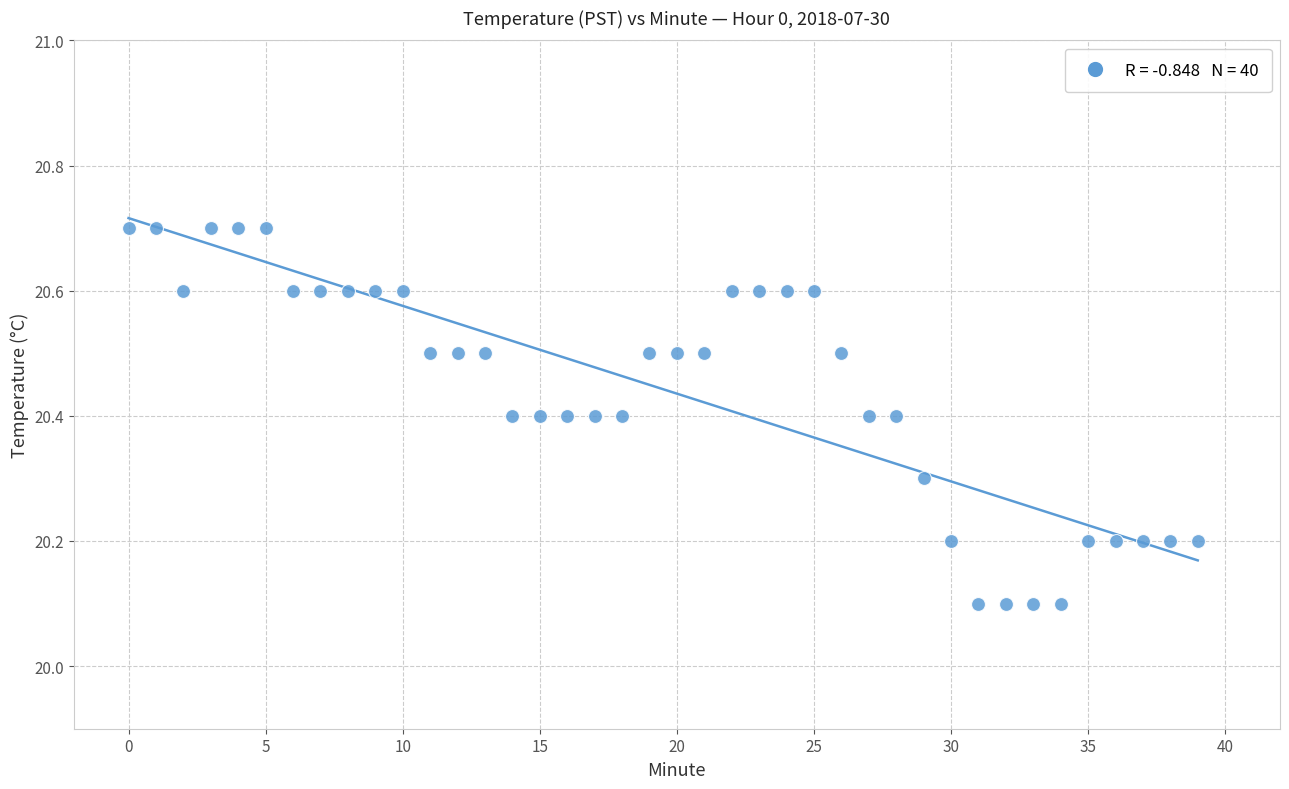

What is the range of Y values (max minus min)?

0.6